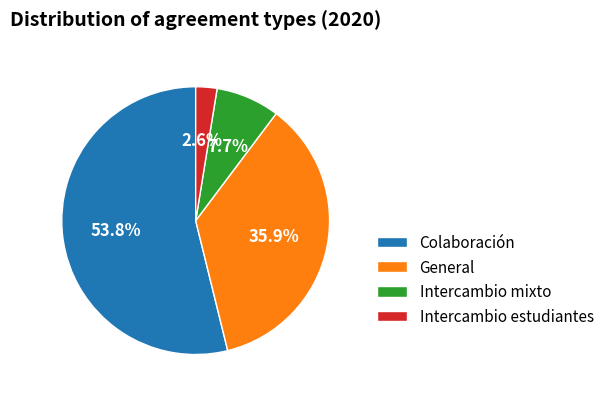

To the nearest percent, what portion does Colaboración represent?

54%